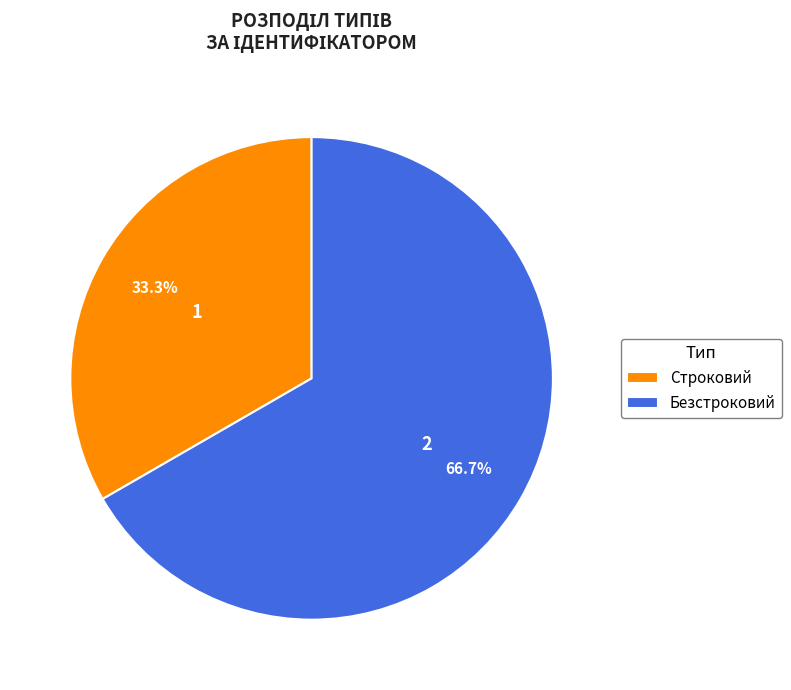

How many slices are in this pie chart?

2